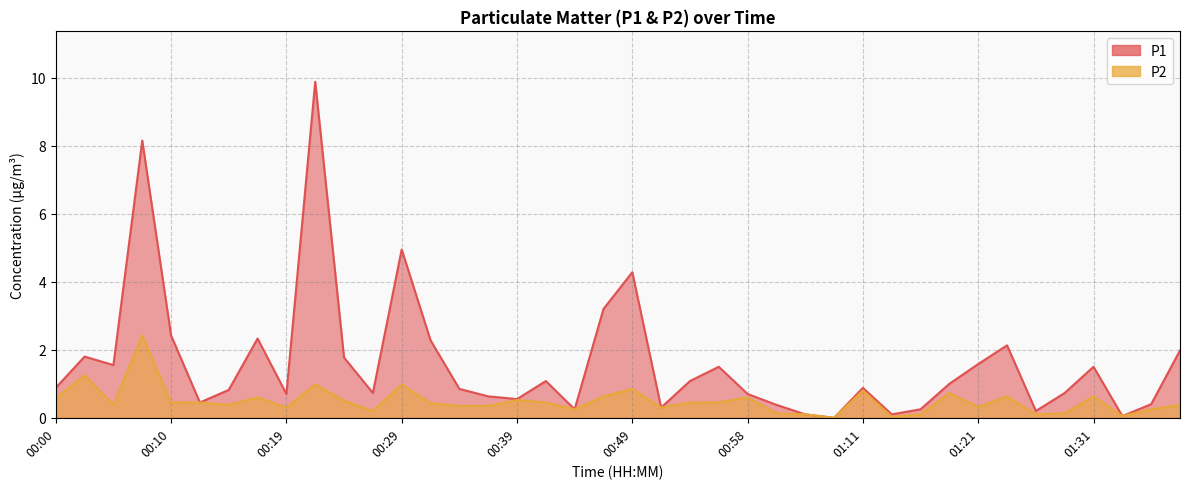

True or false: P1 has a value of 0.8 at 00:34.

True